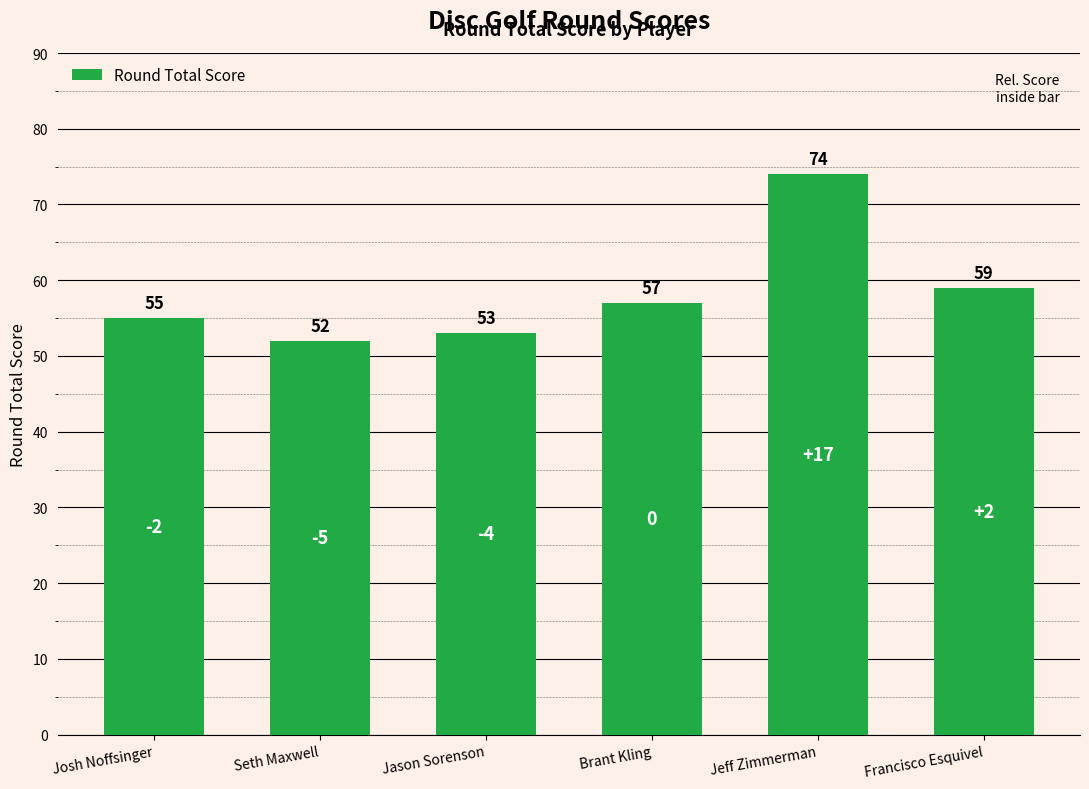

At which label is the value closest to 63?

Francisco Esquivel